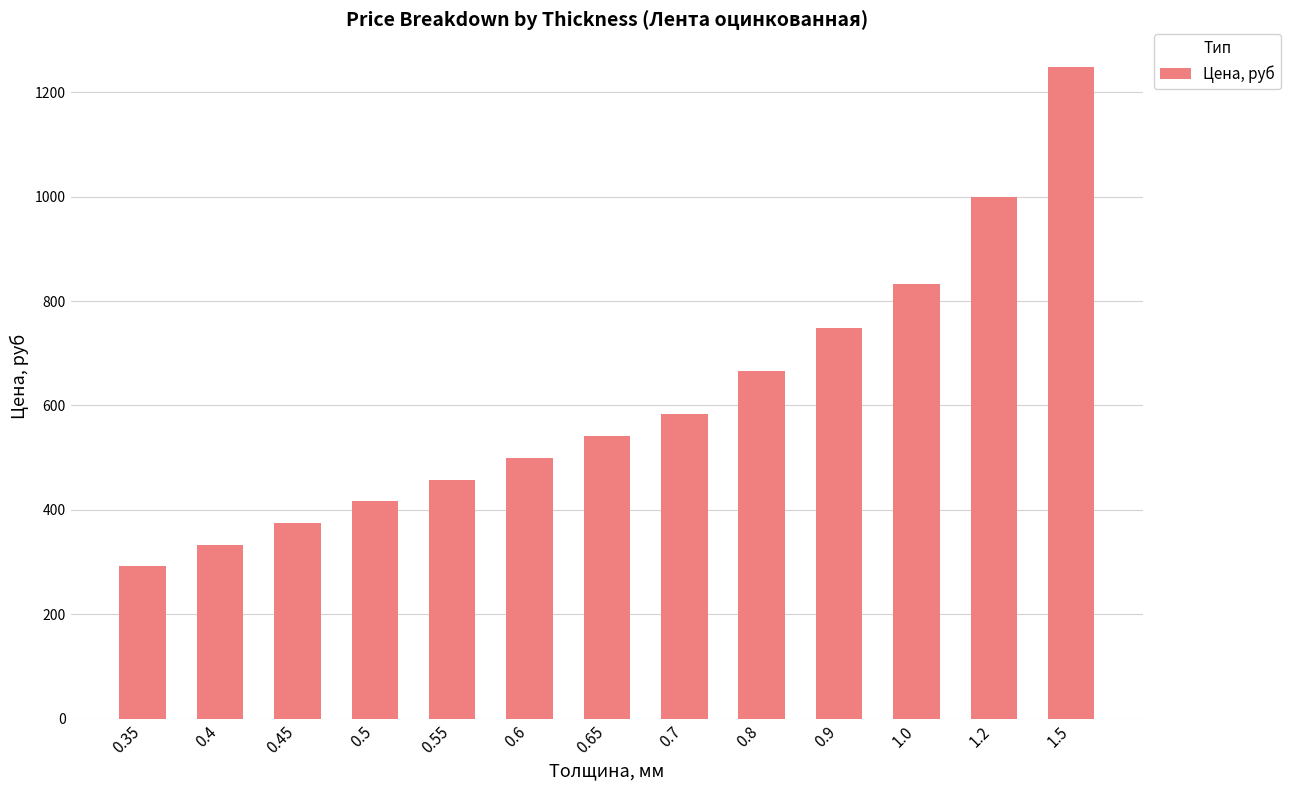

The value at 0.7 is 583. True or false?

True